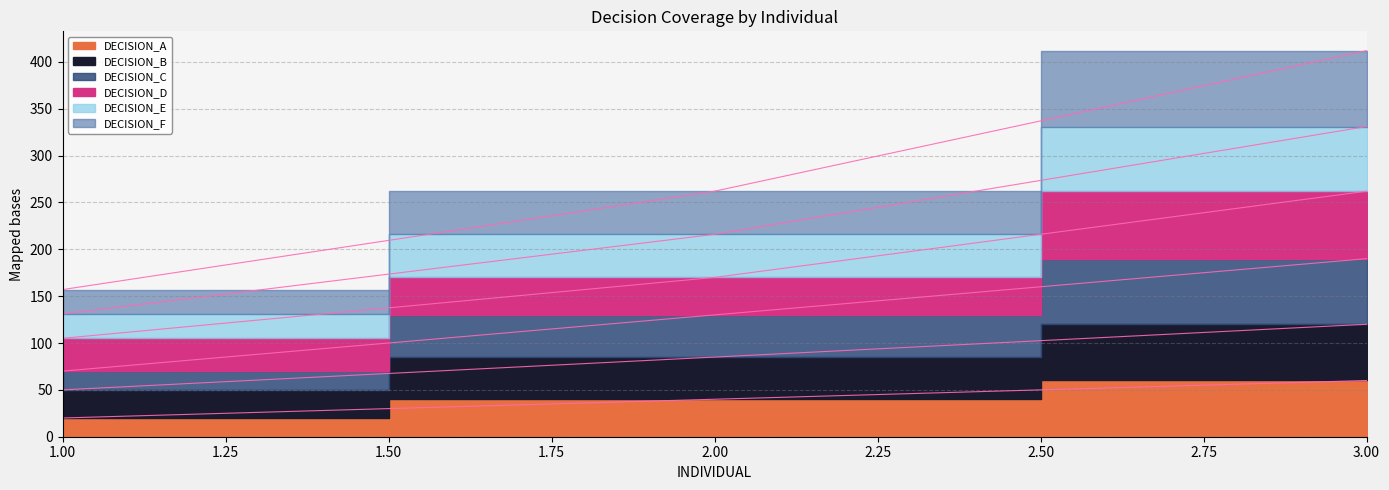

Count the number of categories in the chart.

3